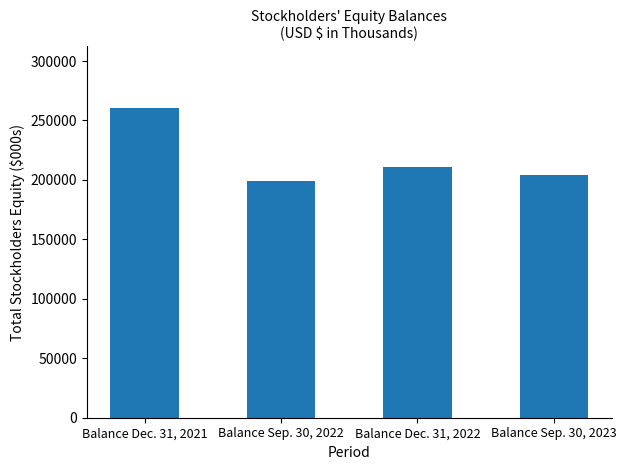

What is the average value?

218534